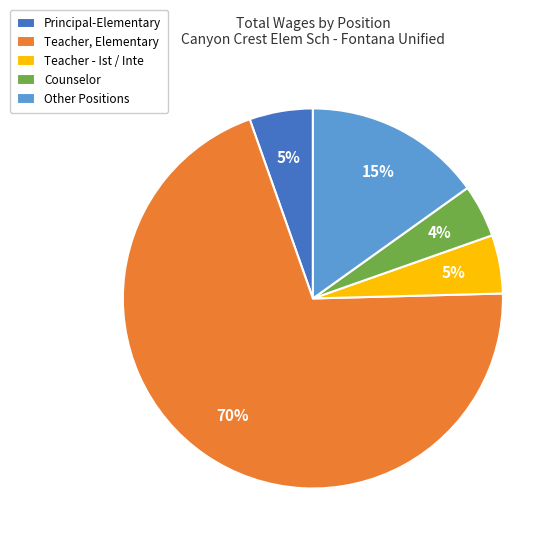

Is there a majority slice in this chart?

Yes